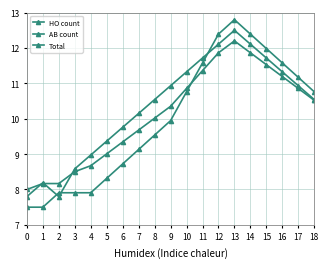

Reading left to right, transcribe all the data shown in this chart.

HO count: 0=7.8	1=8.2	2=7.8	3=8.6	4=9.0	5=9.4	6=9.8	7=10.2	8=10.5	9=10.9	10=11.3	11=11.7	12=12.1	13=12.5	14=12.1	15=11.7	16=11.3	17=10.9	18=10.5
AB count: 0=7.5	1=7.5	2=7.9	3=7.9	4=7.9	5=8.3	6=8.7	7=9.1	8=9.5	9=9.9	10=10.8	11=11.6	12=12.4	13=12.8	14=12.4	15=12.0	16=11.6	17=11.2	18=10.8
Total: 0=8.0	1=8.2	2=8.2	3=8.5	4=8.7	5=9.0	6=9.3	7=9.7	8=10.0	9=10.4	10=10.9	11=11.4	12=11.9	13=12.2	14=11.9	15=11.5	16=11.2	17=10.9	18=10.5